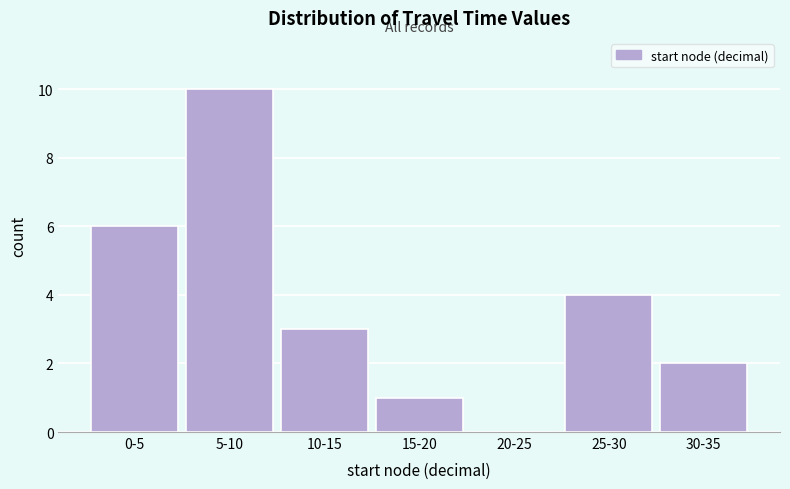

Reading left to right, transcribe all the data shown in this chart.

0-5=6	5-10=10	10-15=3	15-20=1	20-25=0	25-30=4	30-35=2